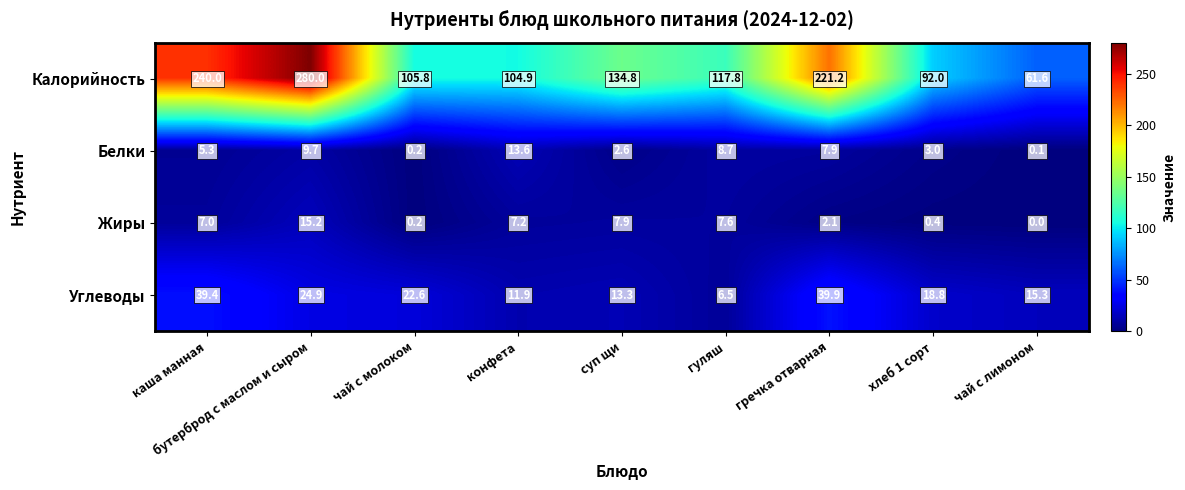

What is the sum of the Белки values at конфета and гуляш?

22.3